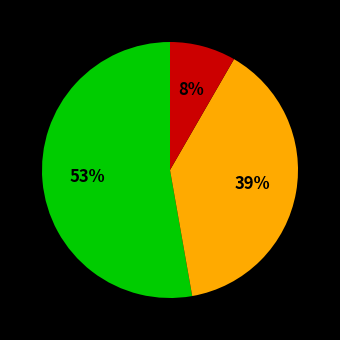

Is there any slice that represents more than half of the pie?

Yes